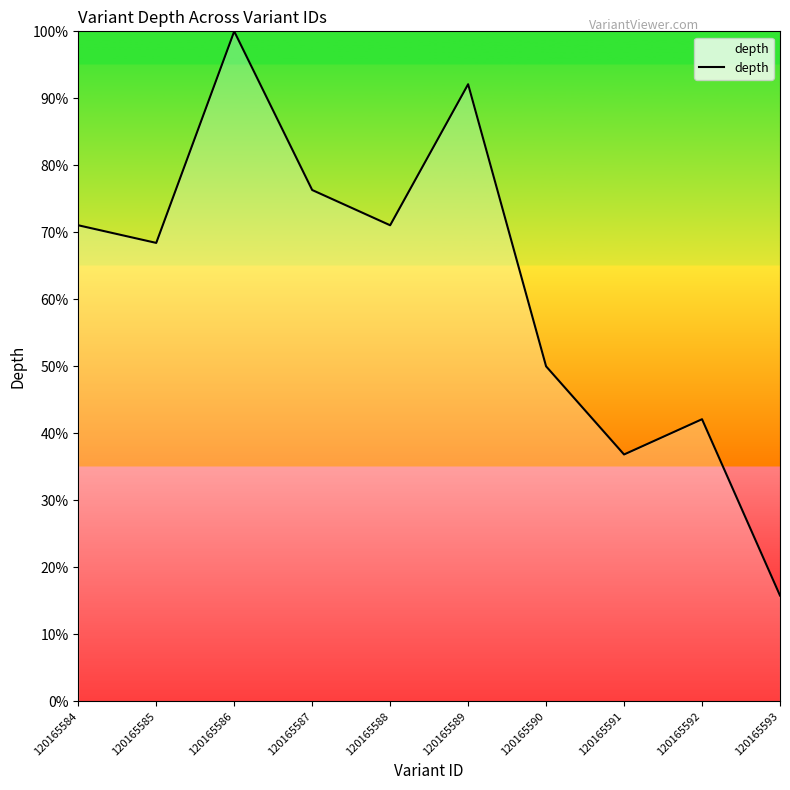

Read the value at 120165585.

68.4